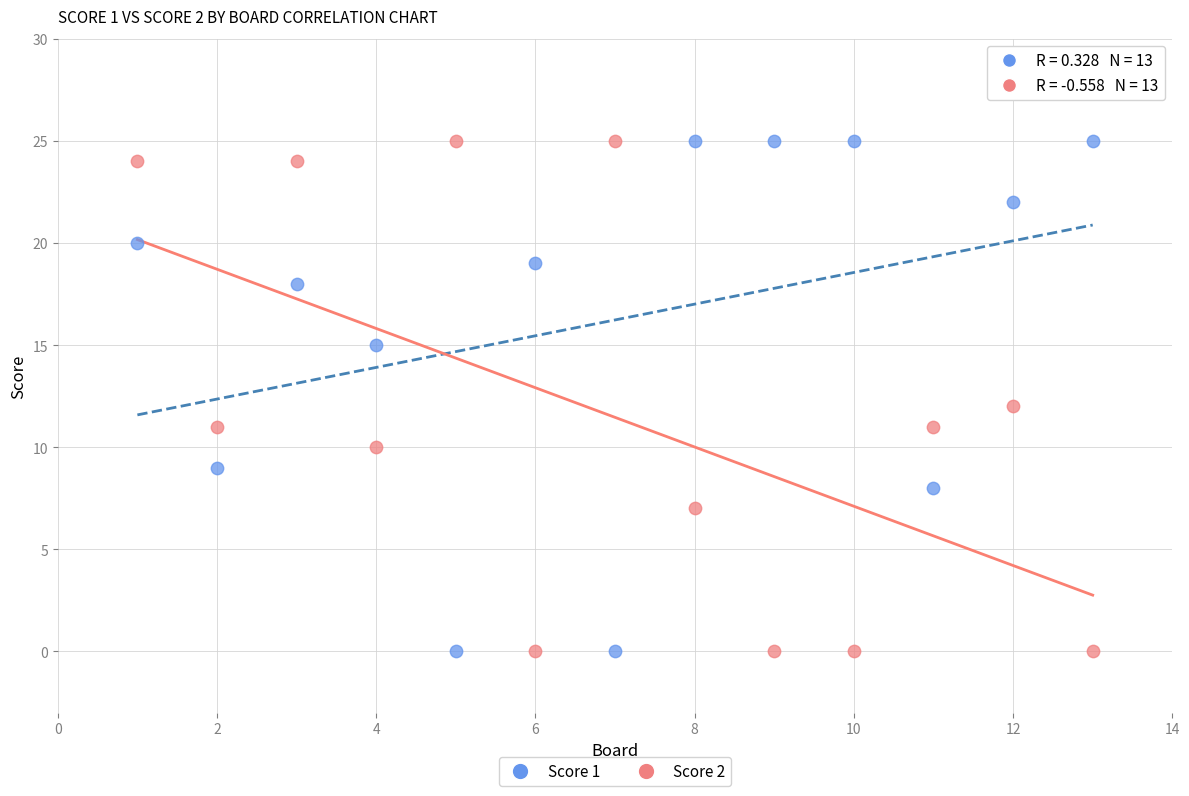

What are all the series names shown in the legend?

Score 1, Score 2